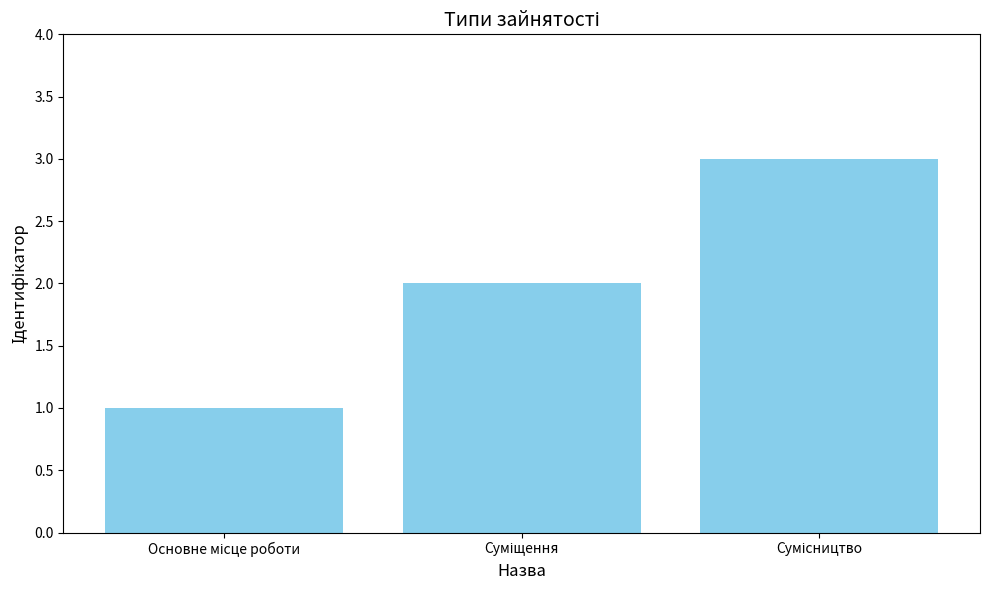

What is the sum of all values?

6